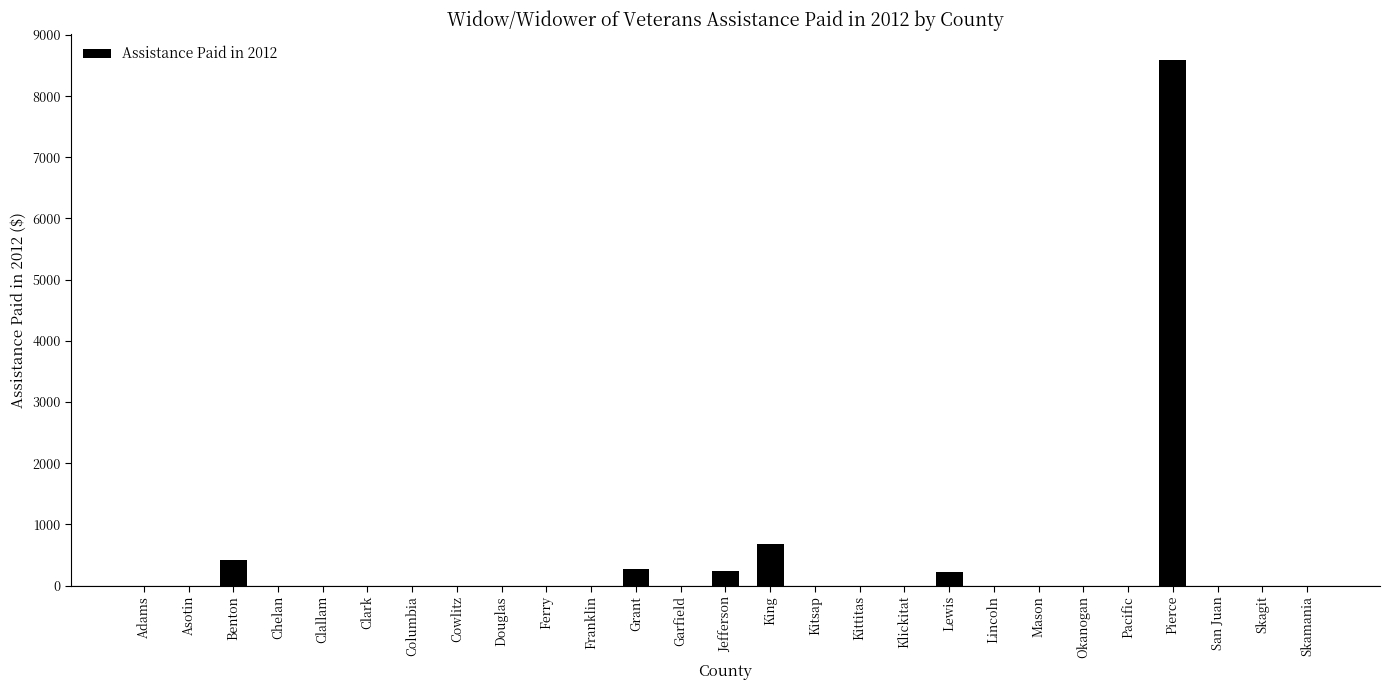

What is the sum of all values?

10406